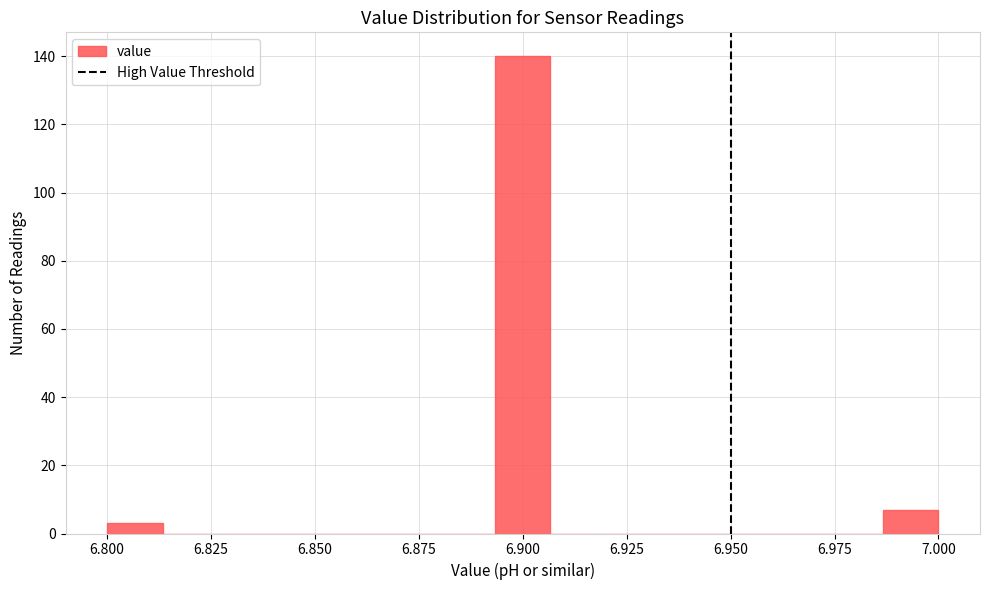

Around what value on the x-axis is the tallest bar? Give the approximate position of its centre, as read against the axis.

6.900